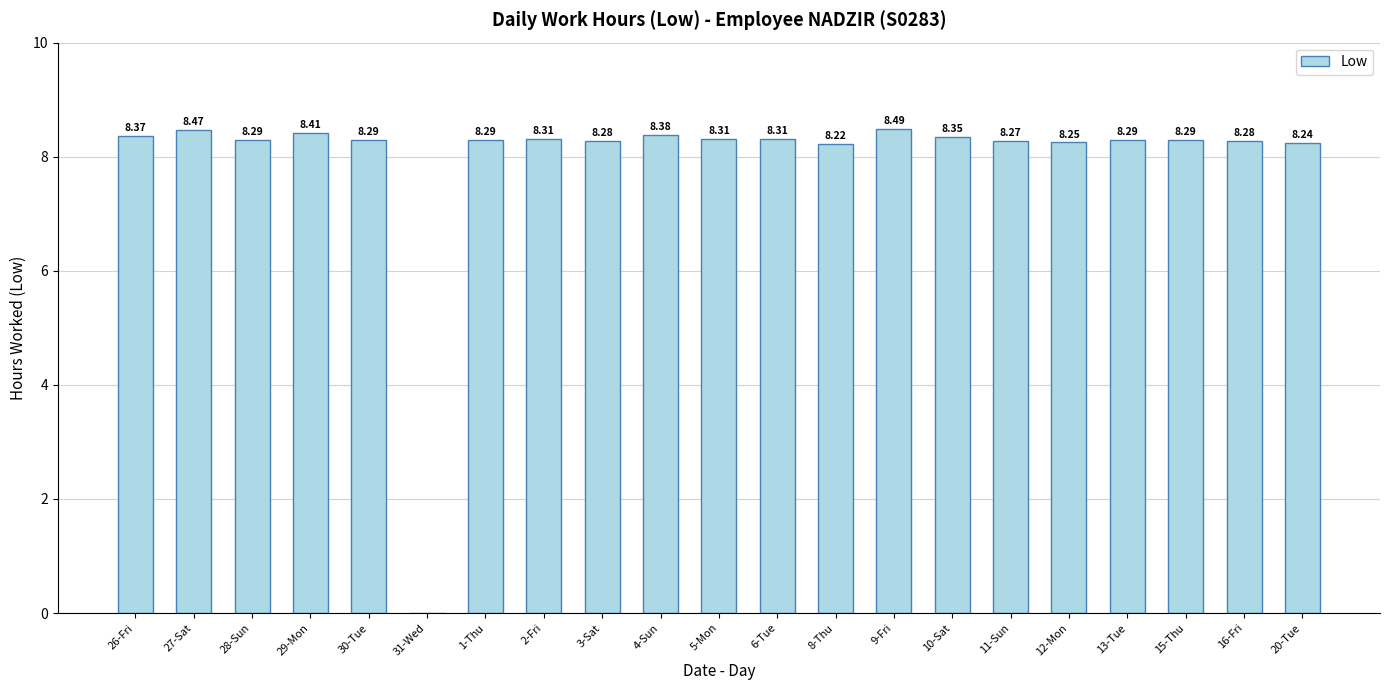

Which has a higher value, 27-Sat or 26-Fri?

27-Sat